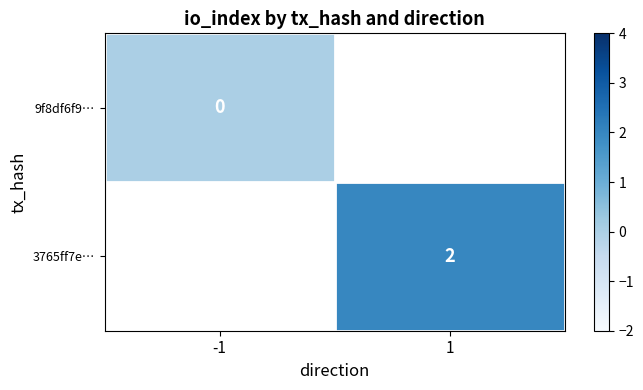

Is the value of 3765ff7e… at 1 greater than the value of 9f8df6f9… at -1?

Yes